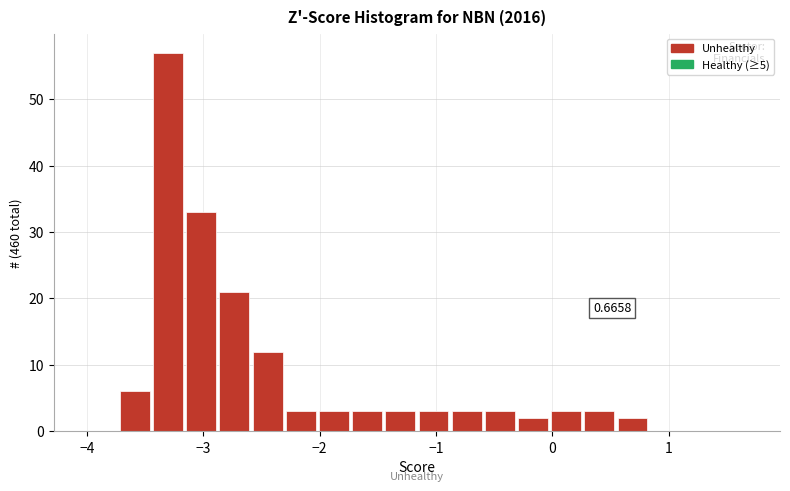

Read against the x-axis, roughly where is the centre of the tallest bar?

-3.3